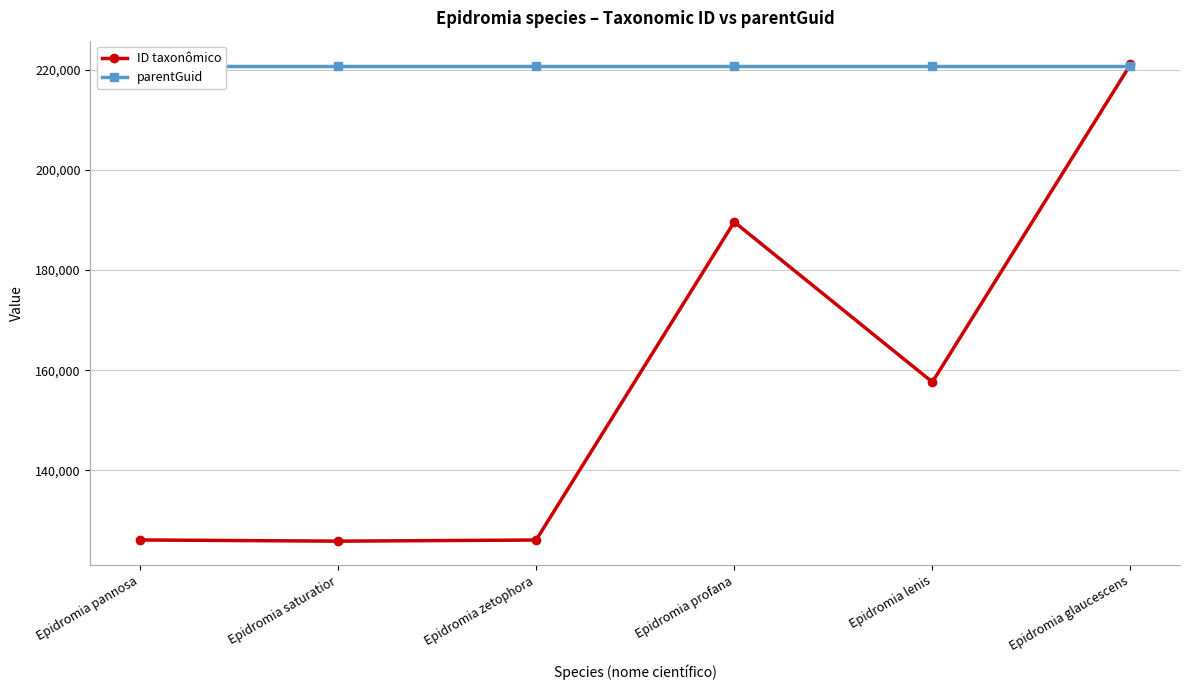

What is the lowest value of the ID taxonômico series?

125825